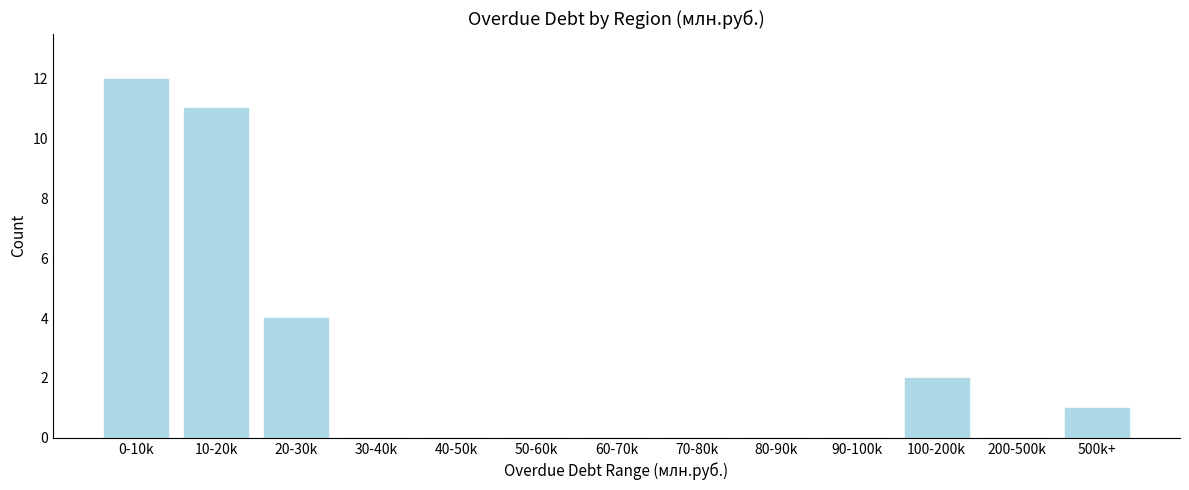

Reading left to right, list all the values displayed in this chart.

0-10k=12	10-20k=11	20-30k=4	30-40k=0	40-50k=0	50-60k=0	60-70k=0	70-80k=0	80-90k=0	90-100k=0	100-200k=2	200-500k=0	500k+=1